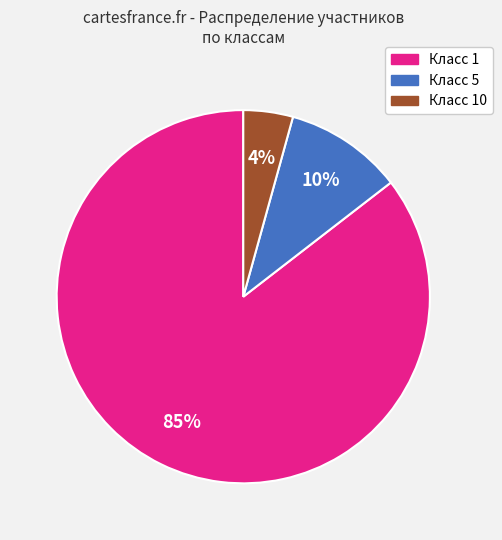

Does any single category account for the majority?

Yes